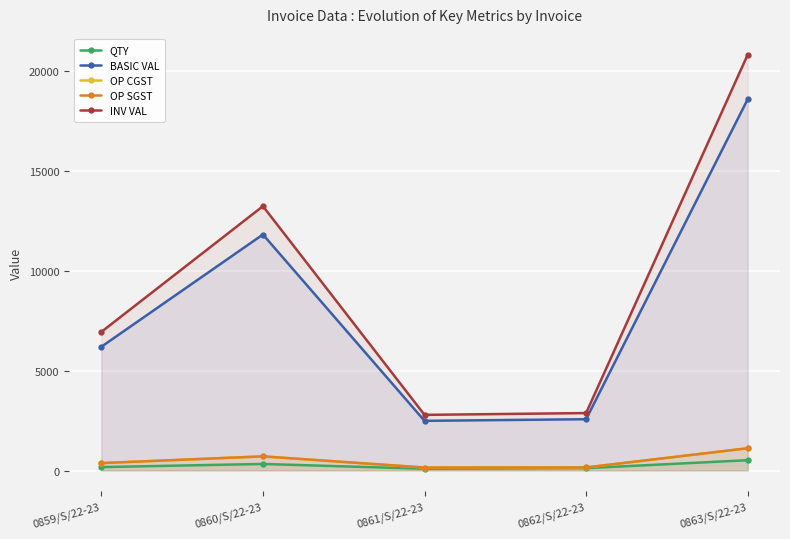

At which category does OP CGST reach its first local valley?

0861/S/22-23